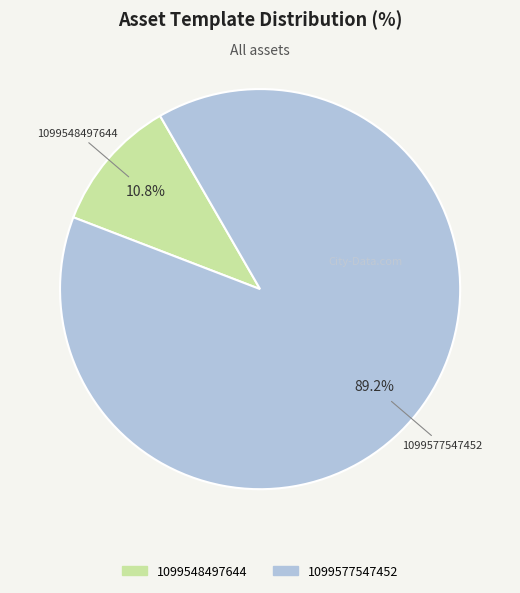

Count the number of slices in the pie.

2